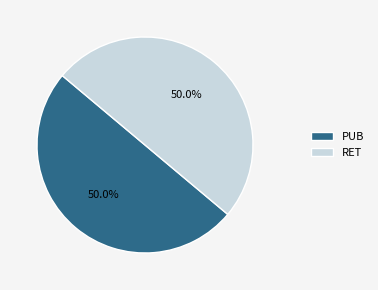

What percentage is NOT represented by RET?

50.0%